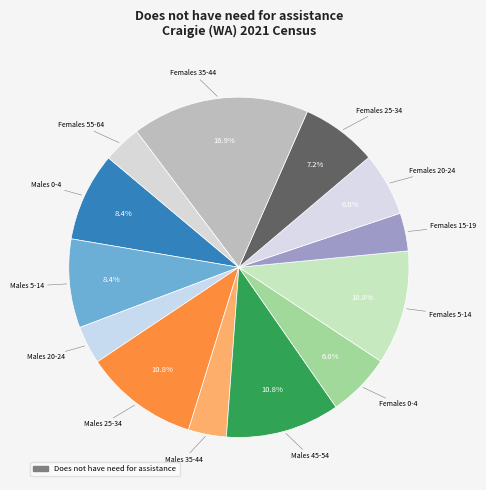

How many slices are in this pie chart?

13